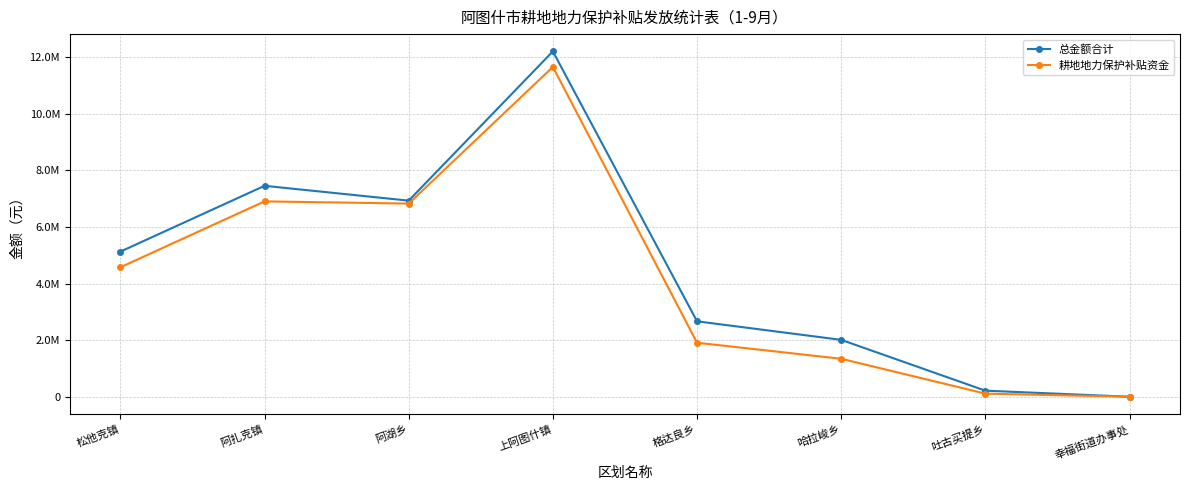

What is the label of the 5th point from the right?

上阿图什镇